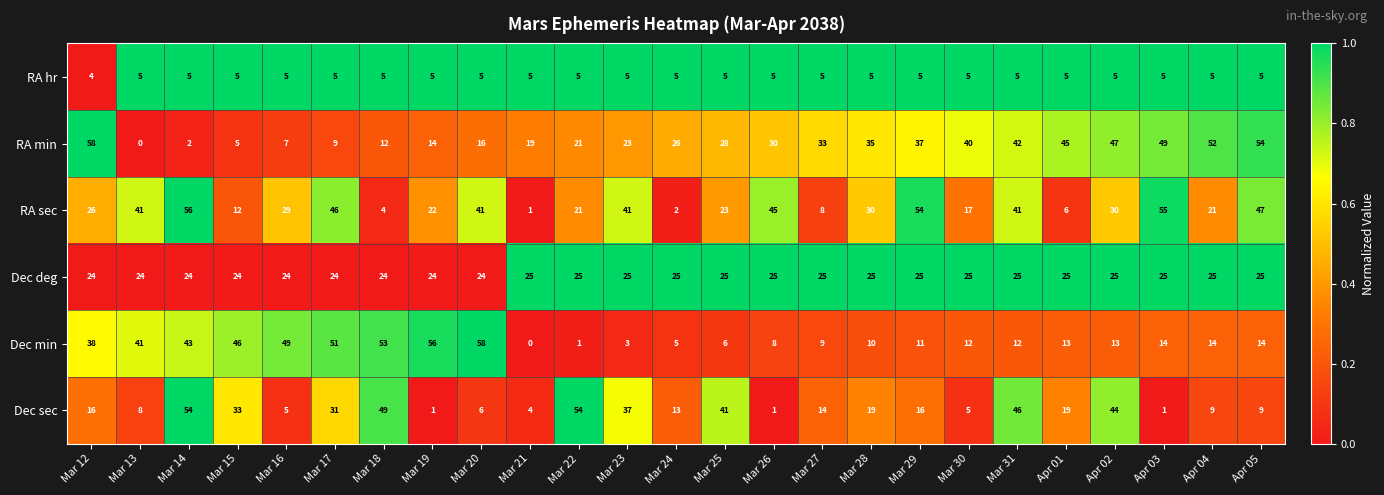

The value of Dec sec at Mar 14 is 77. True or false?

False